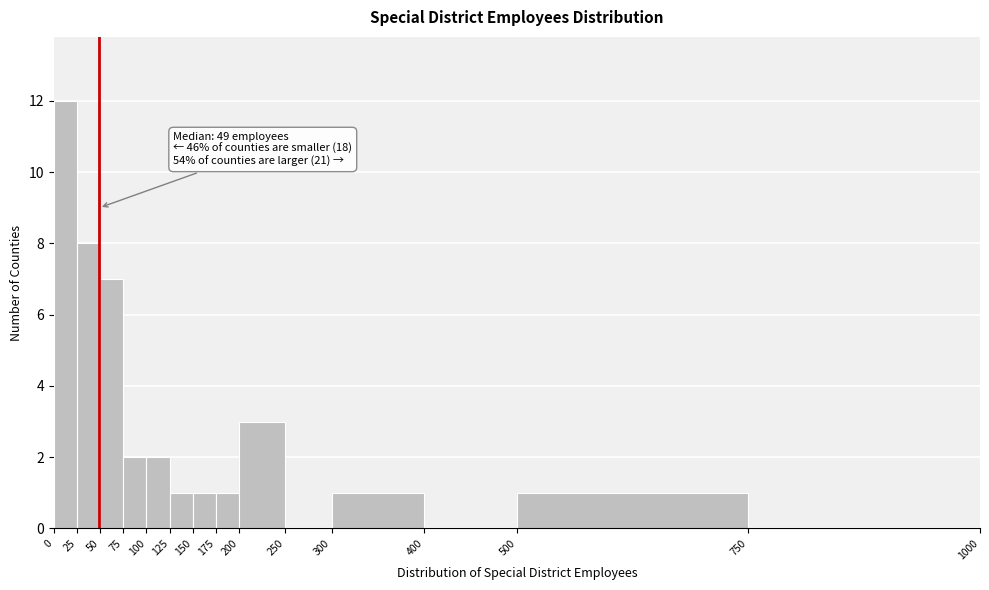

Over which range of the x-axis is the bar tallest?

0 to 25